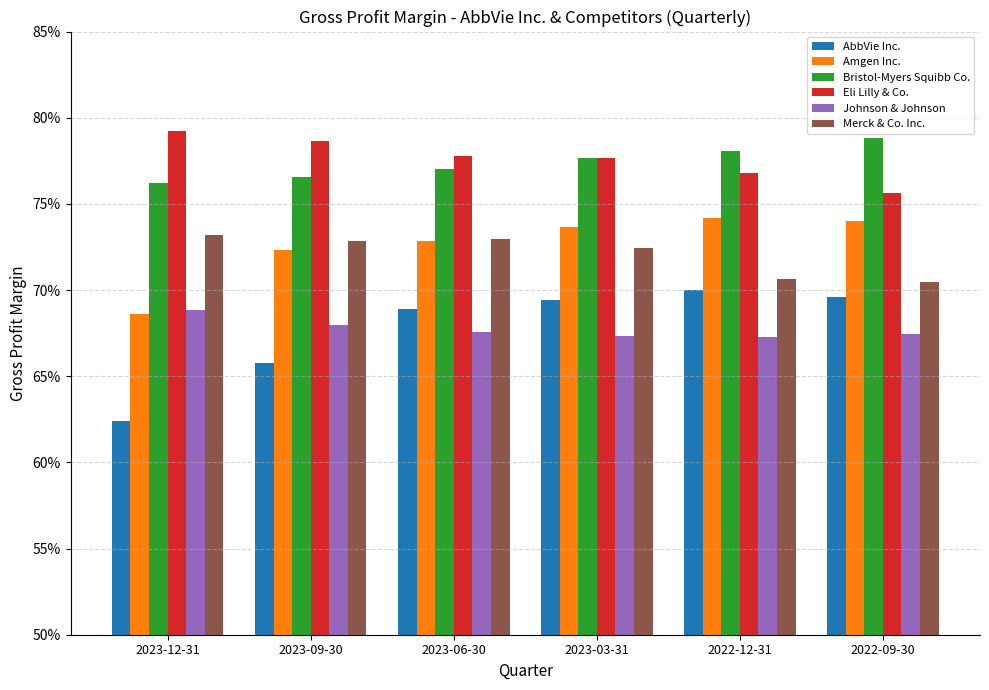

What are all the series names shown in the legend?

AbbVie Inc., Amgen Inc., Bristol-Myers Squibb Co., Eli Lilly & Co., Johnson & Johnson, Merck & Co. Inc.